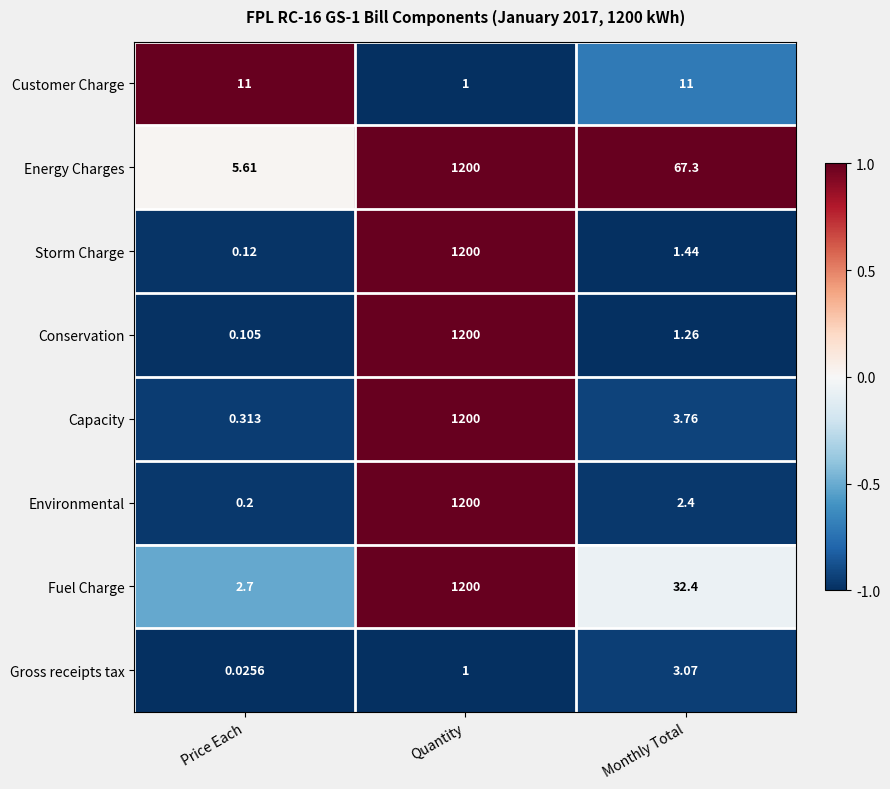

Rank the categories by Conservation value from lowest to highest.

Price Each, Monthly Total, Quantity